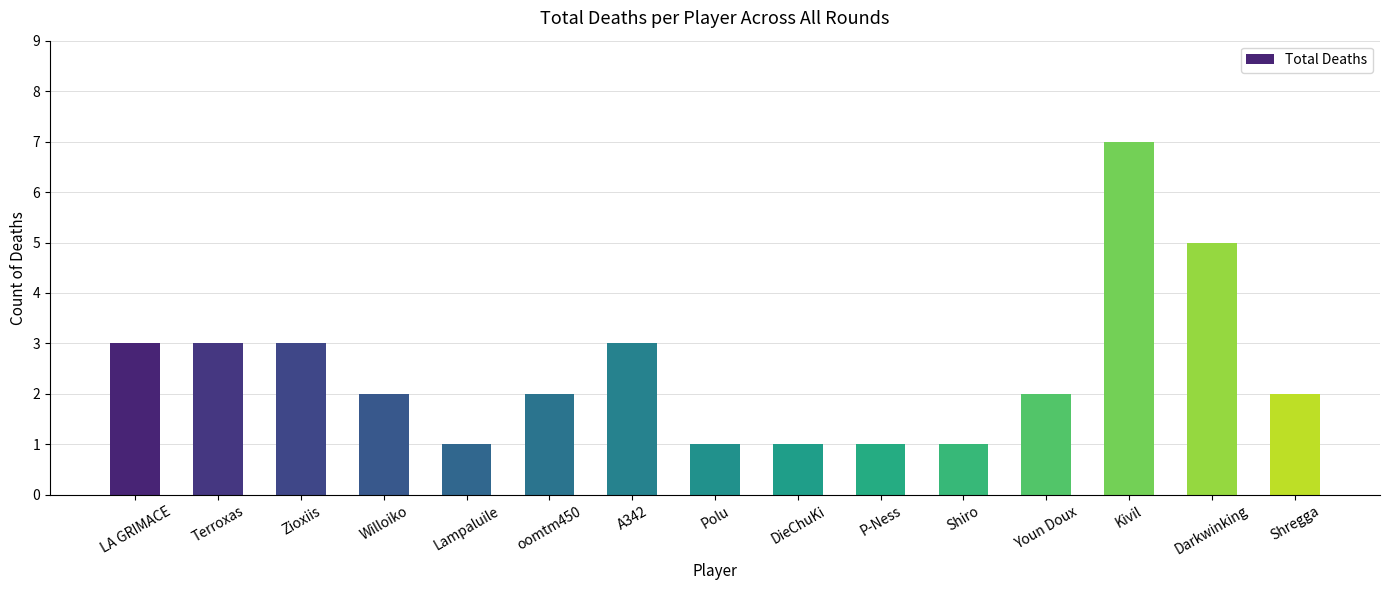

What is the label of the 12th bar from the right?

Willoiko